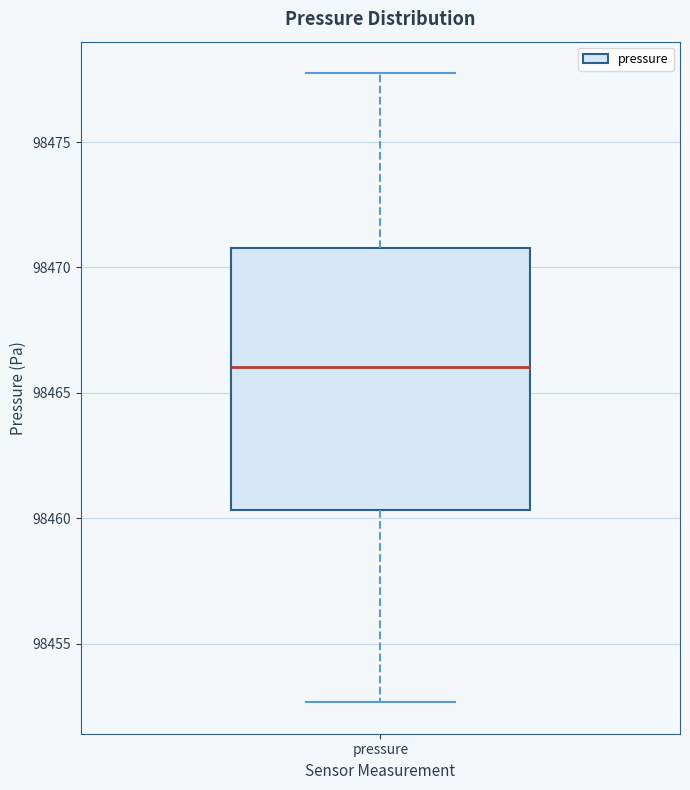

Read this box plot against the y-axis: the position of the median line, the range covered by the box, and the ends of both whiskers. The values are not printed on the chart, so give them approximately, as read against the axis.

median 98466.0, box 98460.5 to 98471.0, whiskers 98452.5 to 98478.0